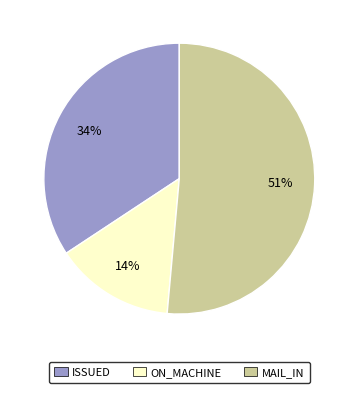

Is the sum of ON_MACHINE and ISSUED greater than half?

No